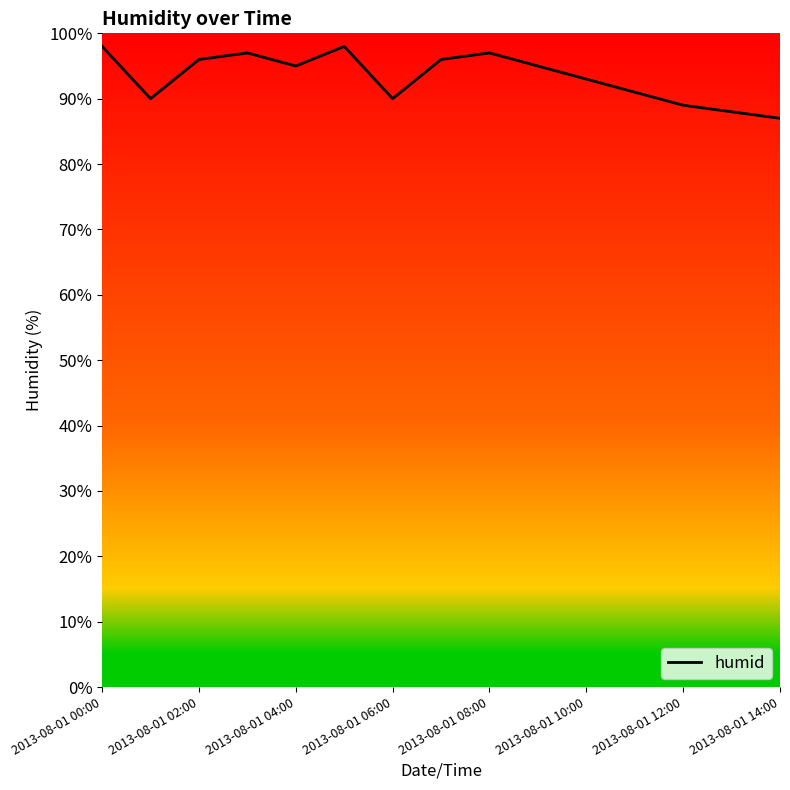

What is the greatest value displayed?

98